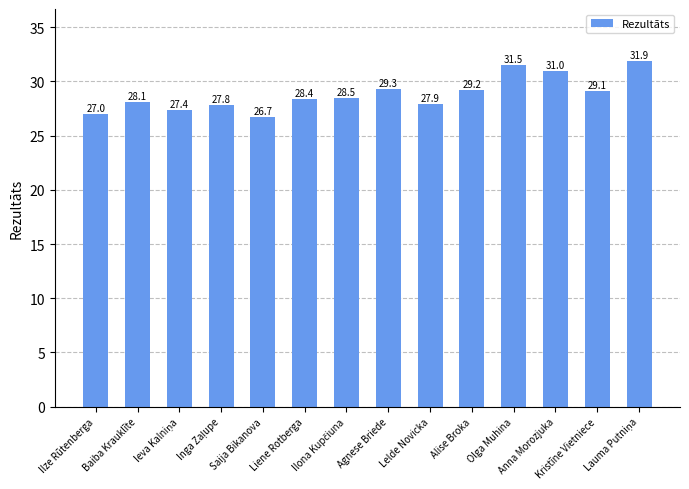

Where is the data nearest to the value 29?

Kristīne Vietniece